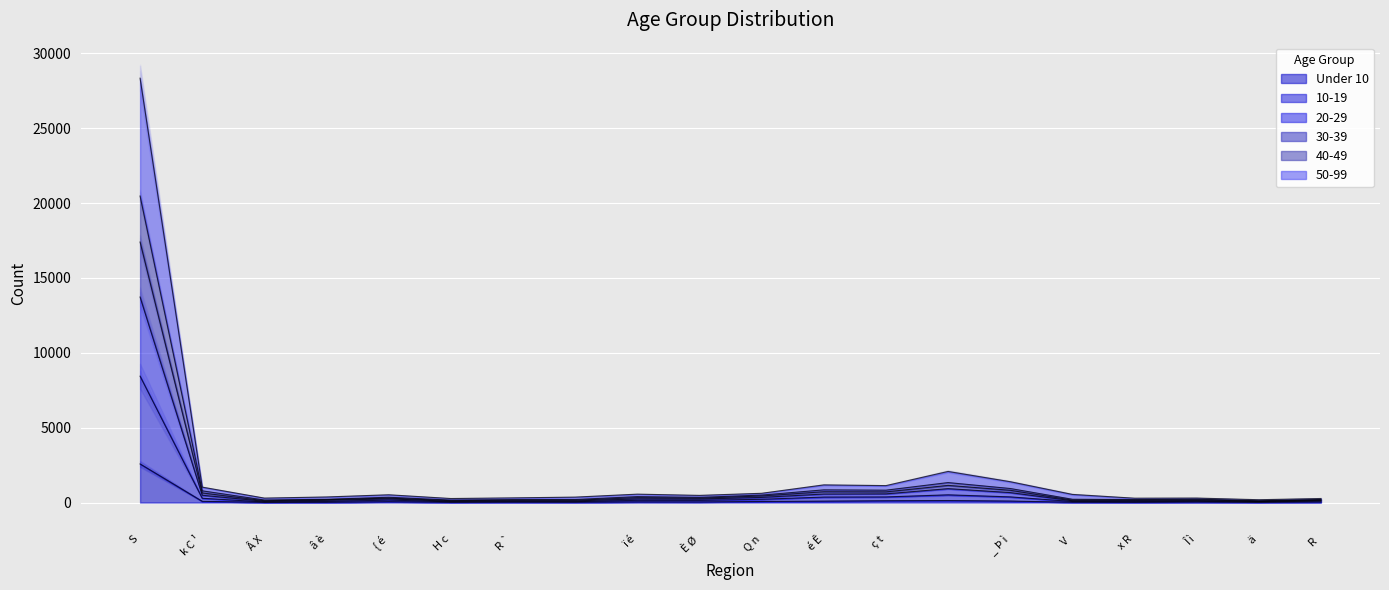

What is the difference between the 10-19 values at   and H c?

468